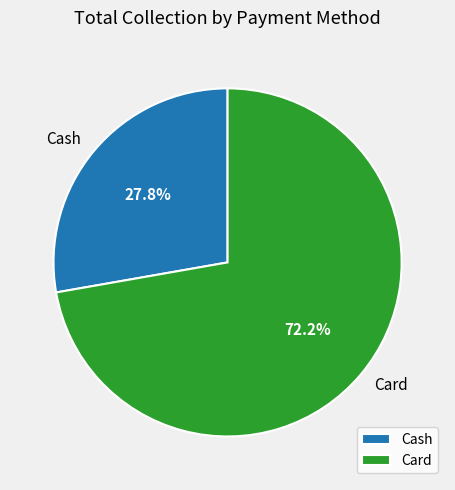

How many slices are in this pie chart?

2